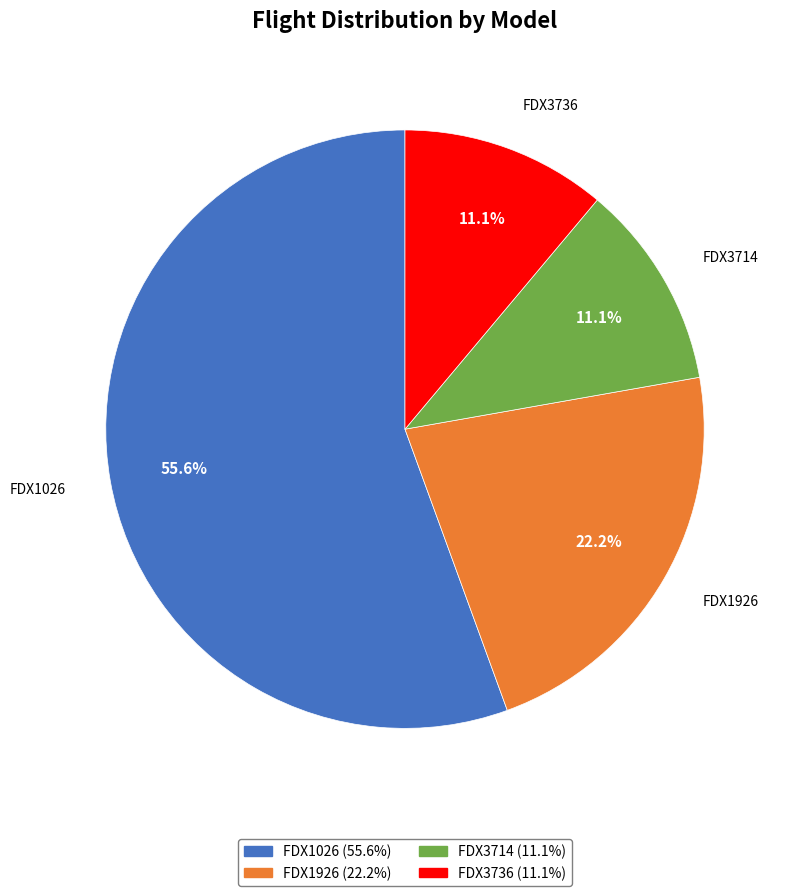

How many segments does this pie chart have?

4